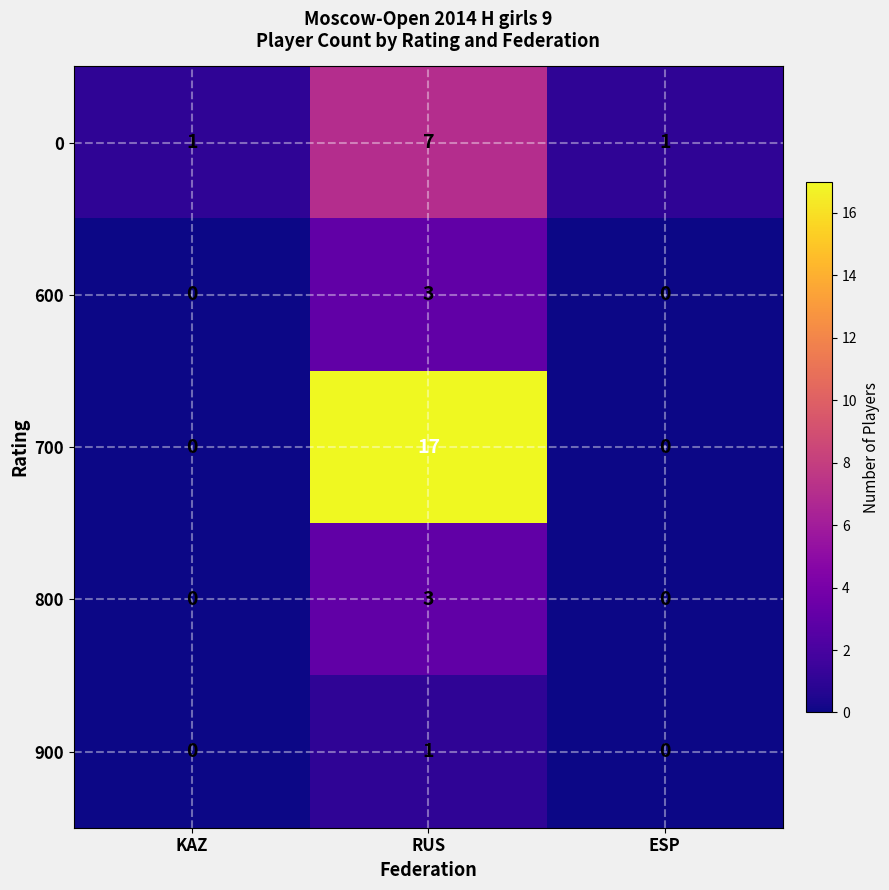

True or false: 800 has a value of 3 at RUS.

True